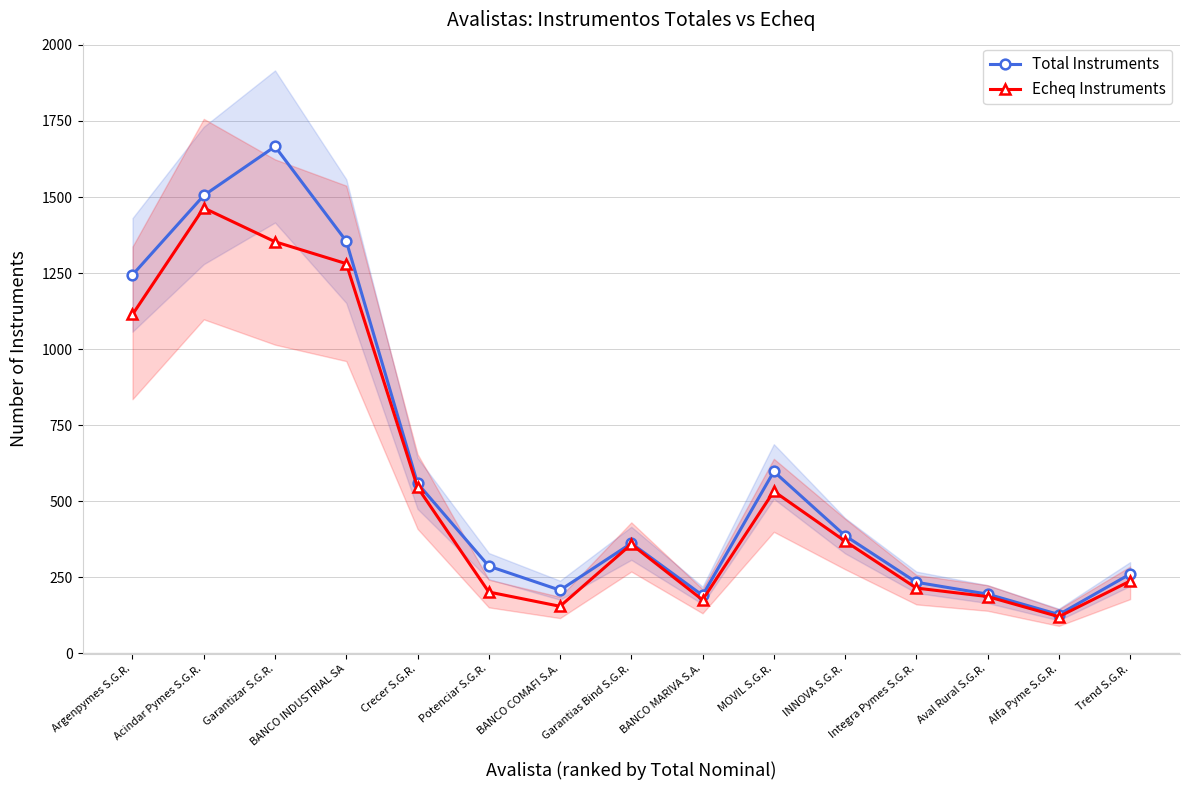

What are all the series names shown in the legend?

Total Instruments, Echeq Instruments